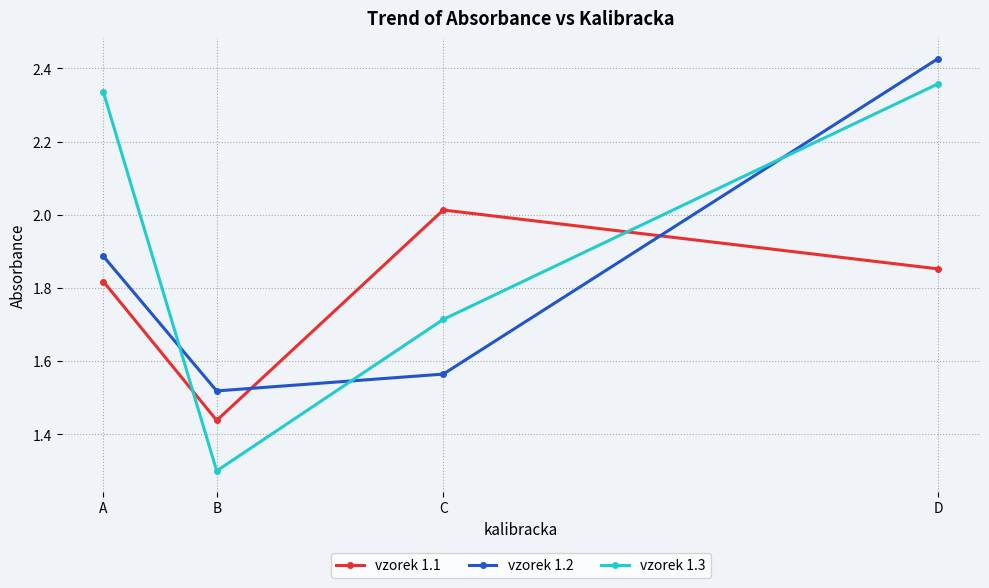

True or false: vzorek 1.2 has more than 0 points higher than both neighbors.

False